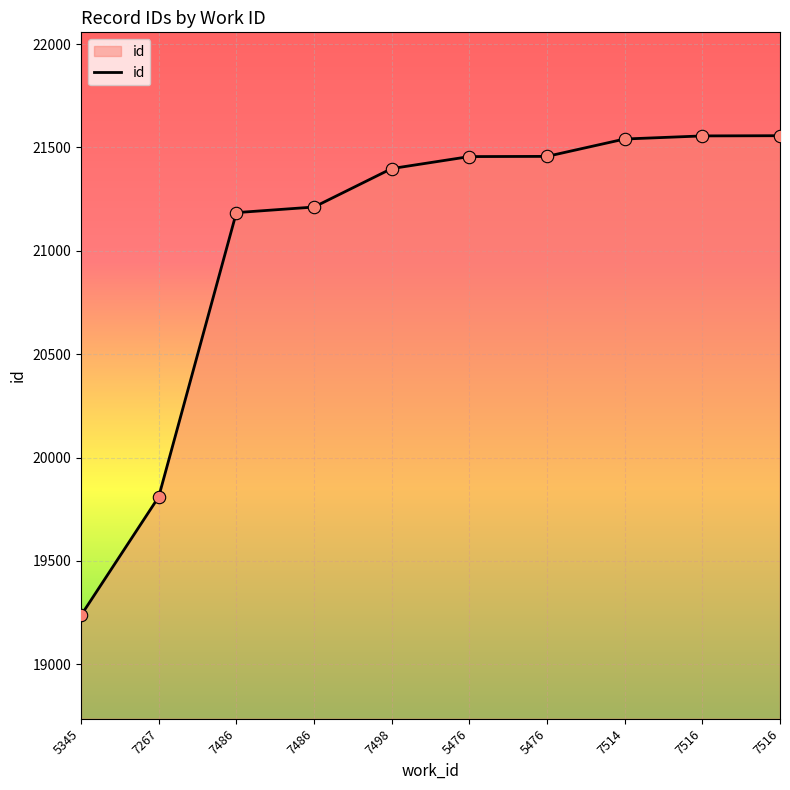

What is the change in value from 7498 to 7516?

+158